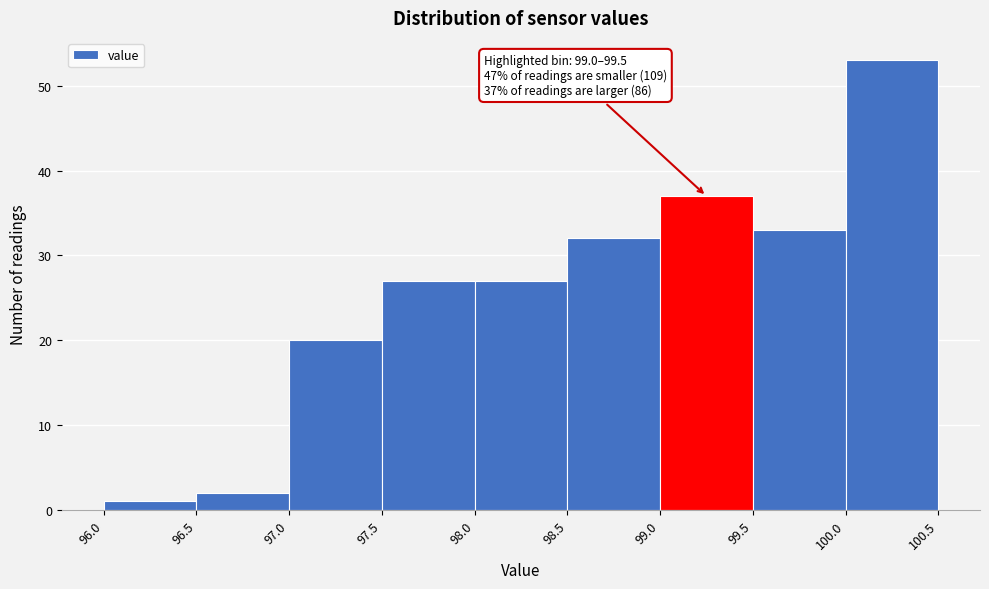

Which range on the x-axis has the tallest bar?

100.0 to 100.5